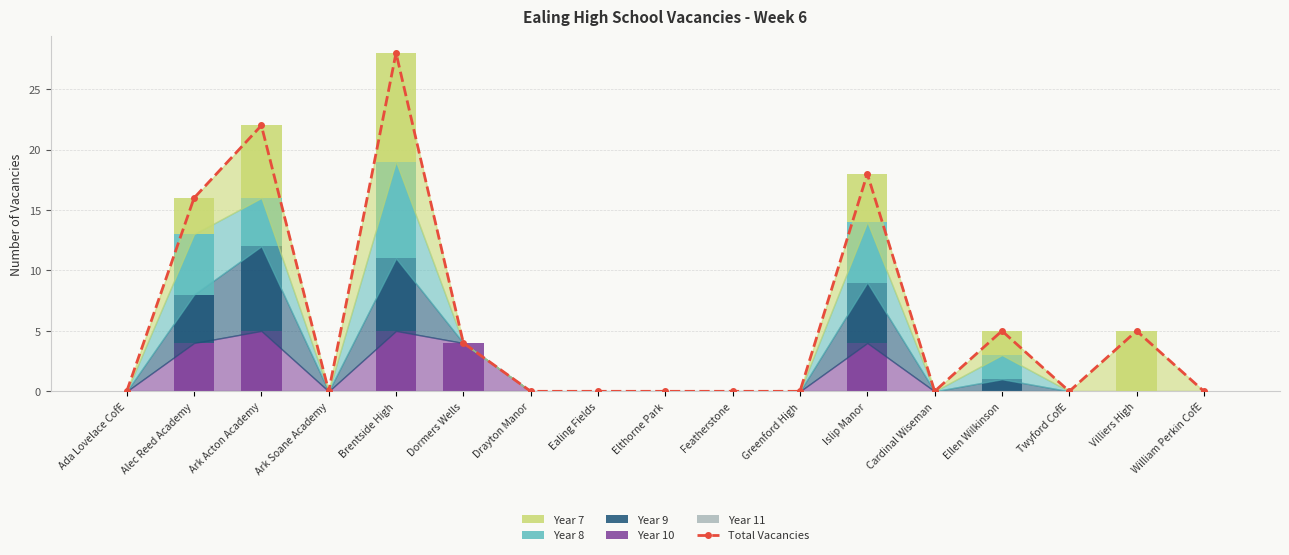

What is the total value across all series at Ellen Wilkinson?

10